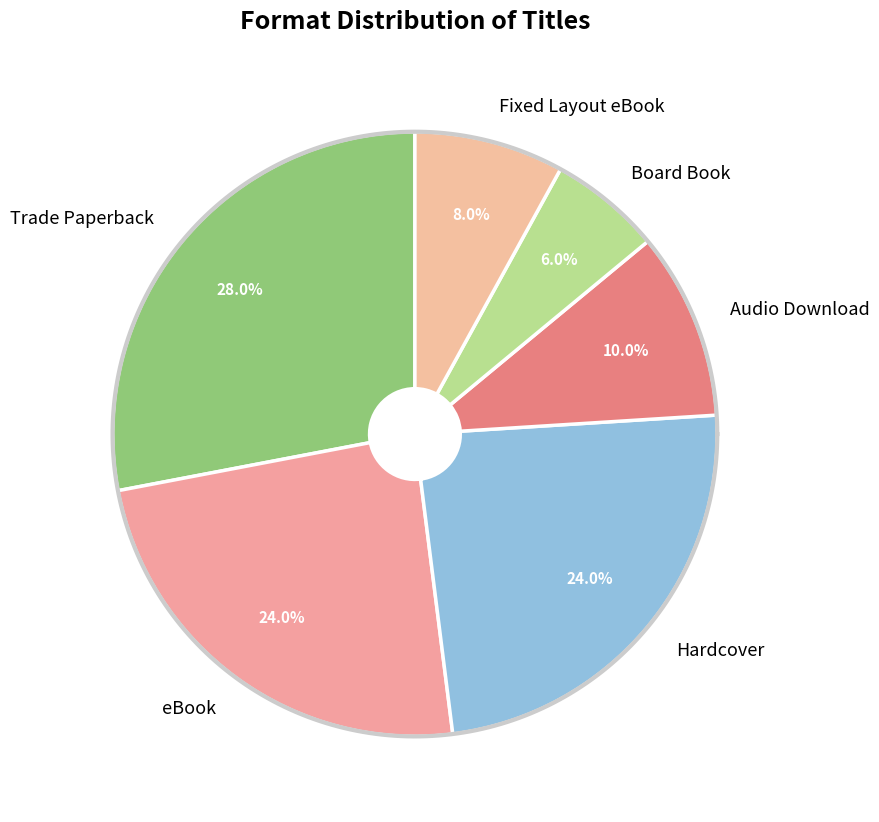

What percentage do Board Book and Fixed Layout eBook together represent?

14.0%